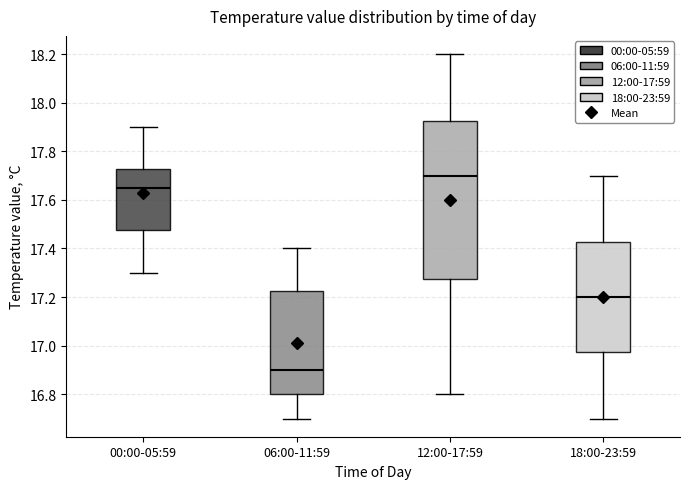

Where is the upper edge of the box for 18:00-23:59 on the y-axis? The values are not printed on the chart, so give them approximately, as read against the axis.

17.42